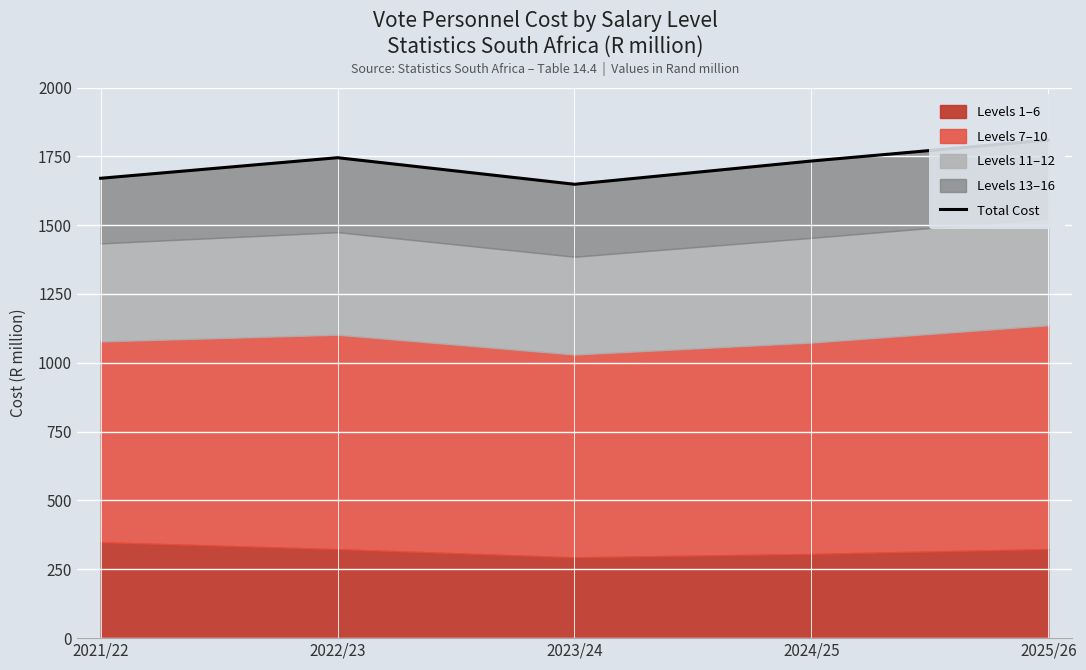

The chart shows a value of 1745.0 at 2022/23. True or false?

True